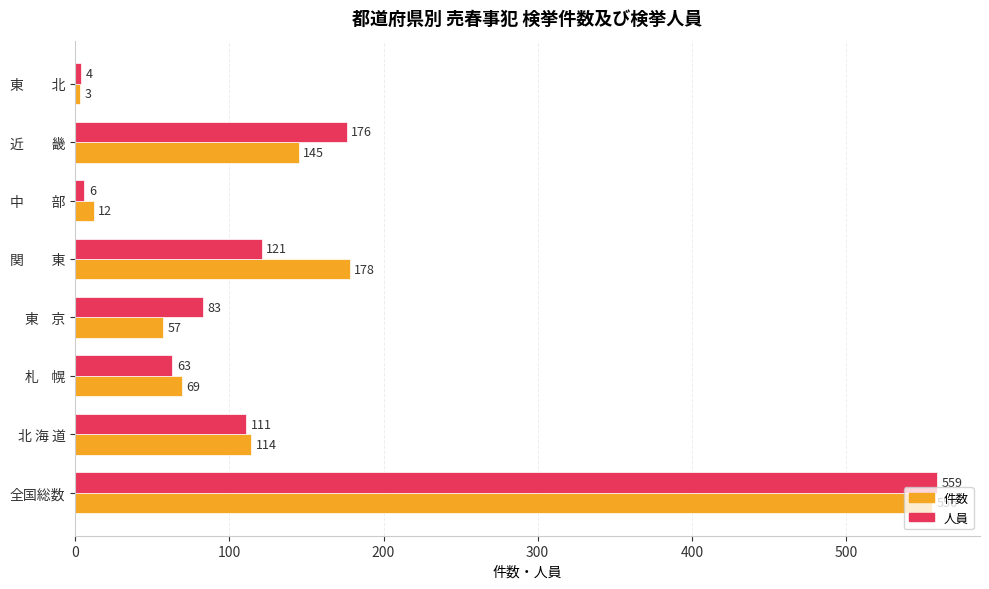

True or false: 人員 has a value of 176 at 近　　畿.

True